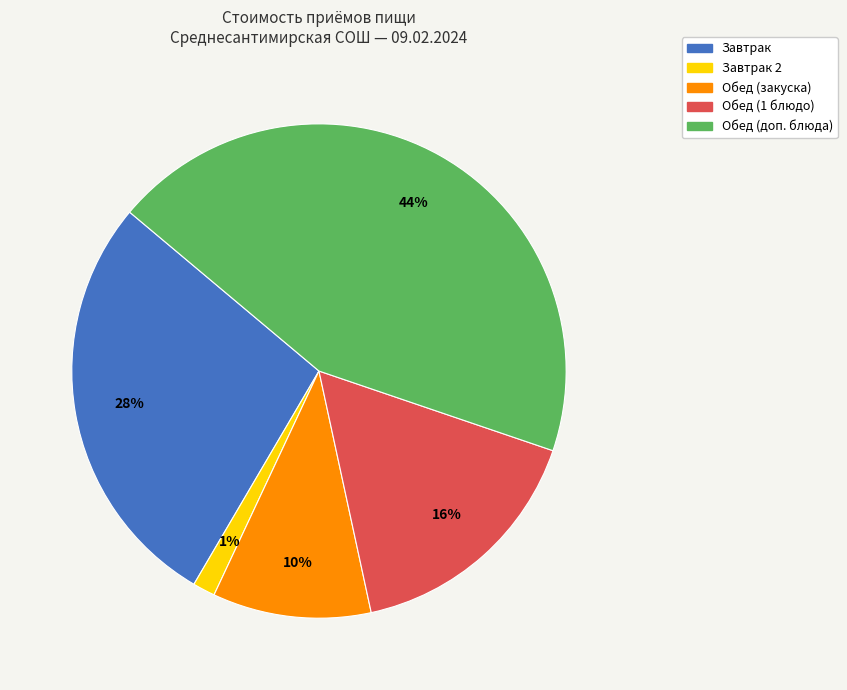

To the nearest percent, what is the difference between the largest and smallest slice percentages?

43%